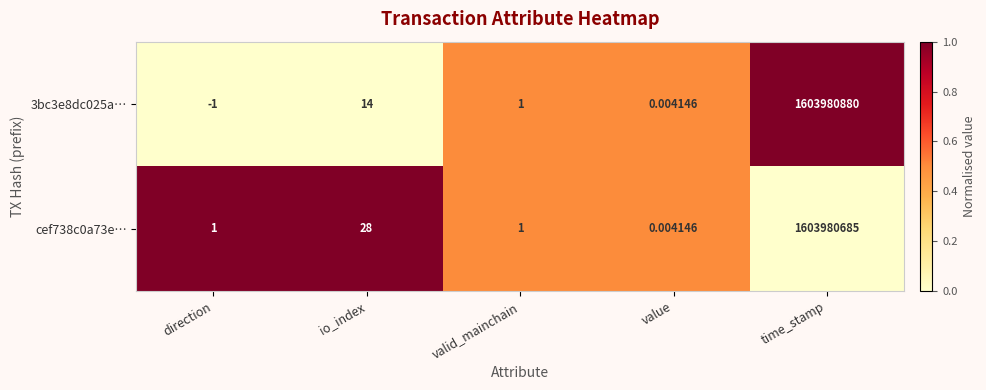

At which label does 3bc3e8dc025a… first exceed 1?

io_index